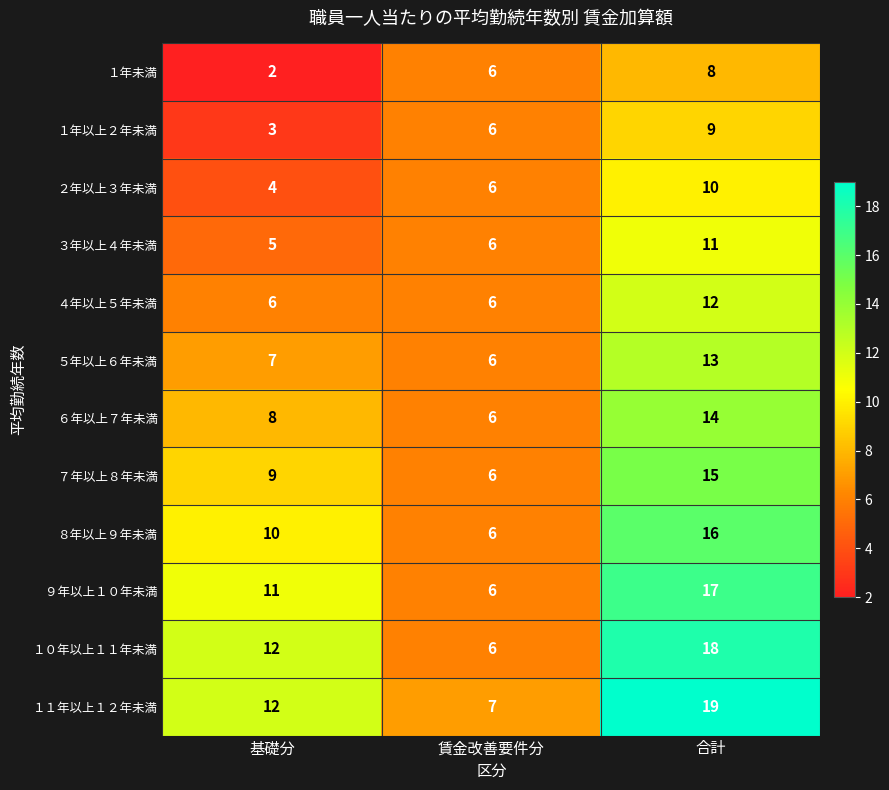

How many ７年以上８年未満 values are between 6 and 15?

3